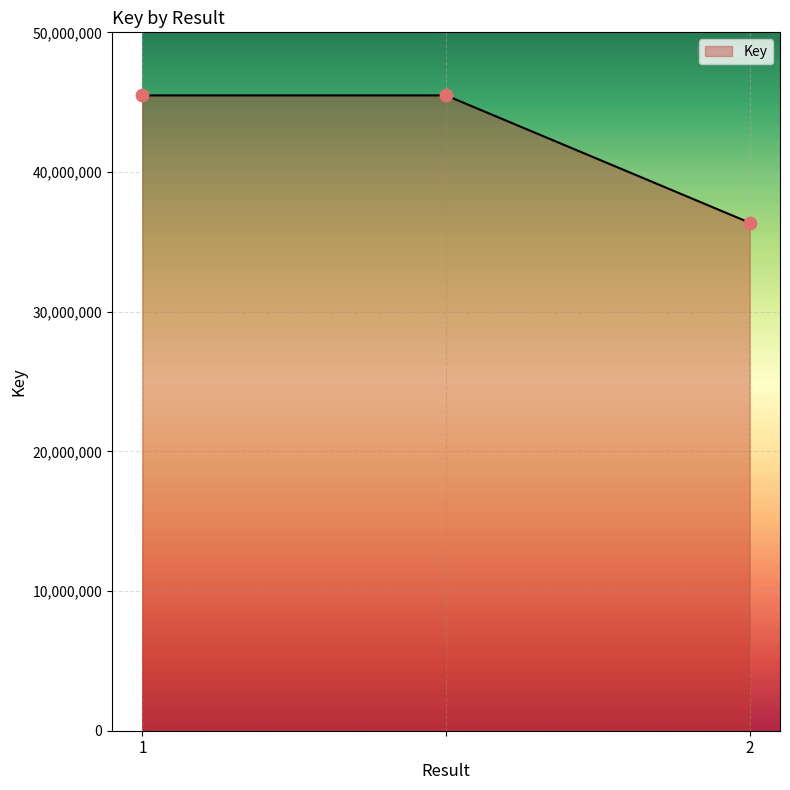

What is the difference between the maximum and minimum values?

9114230